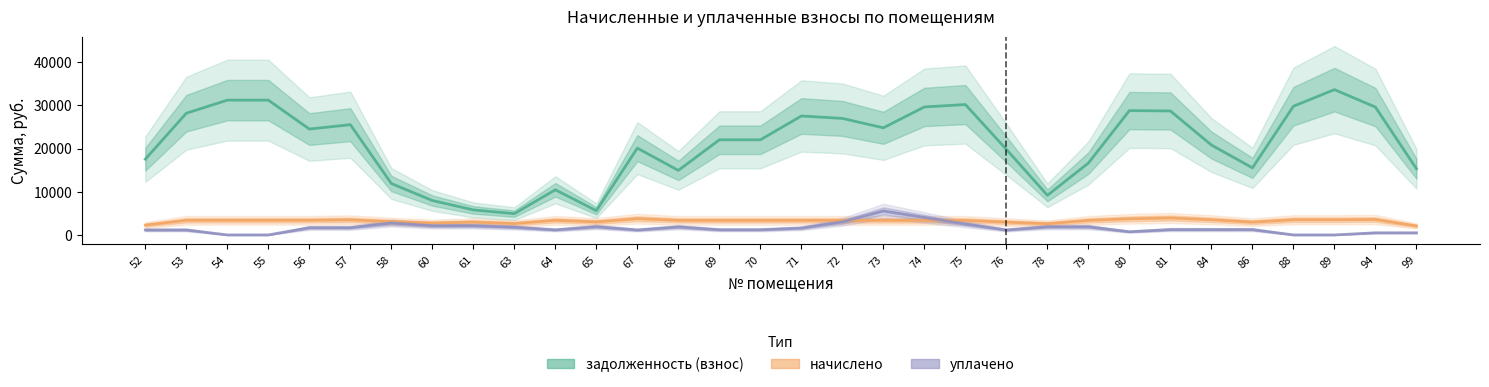

Is it true that уплачено equals 1238.0 at 84?

True